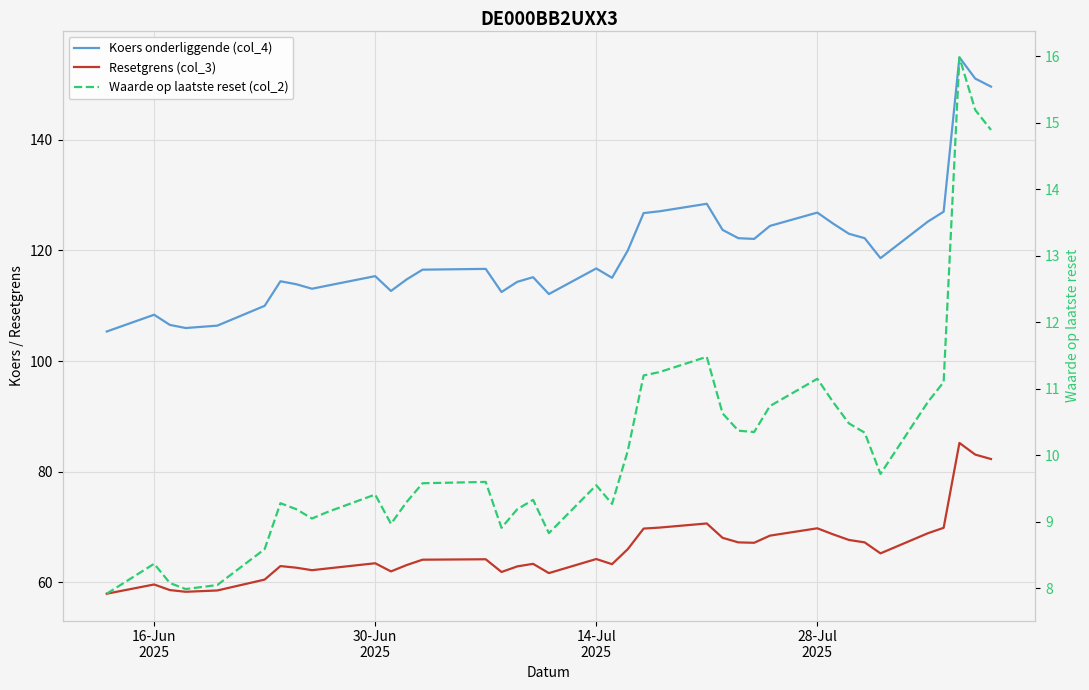

In Resetgrens (col_3), how many points are lower than both neighbors (excluding endpoints)?

8